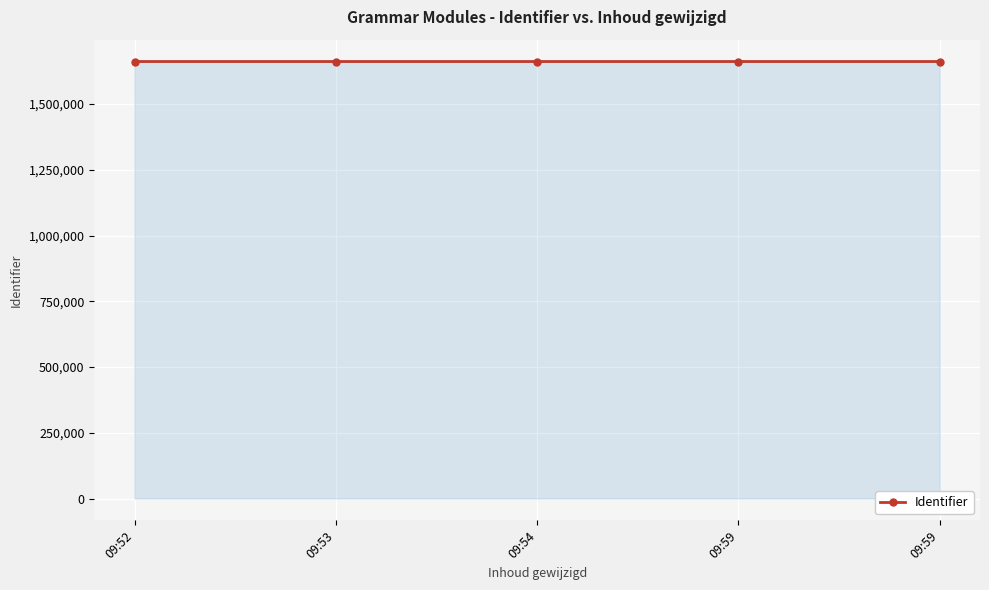

What is the difference between the values at 09:59 and 09:52?

3